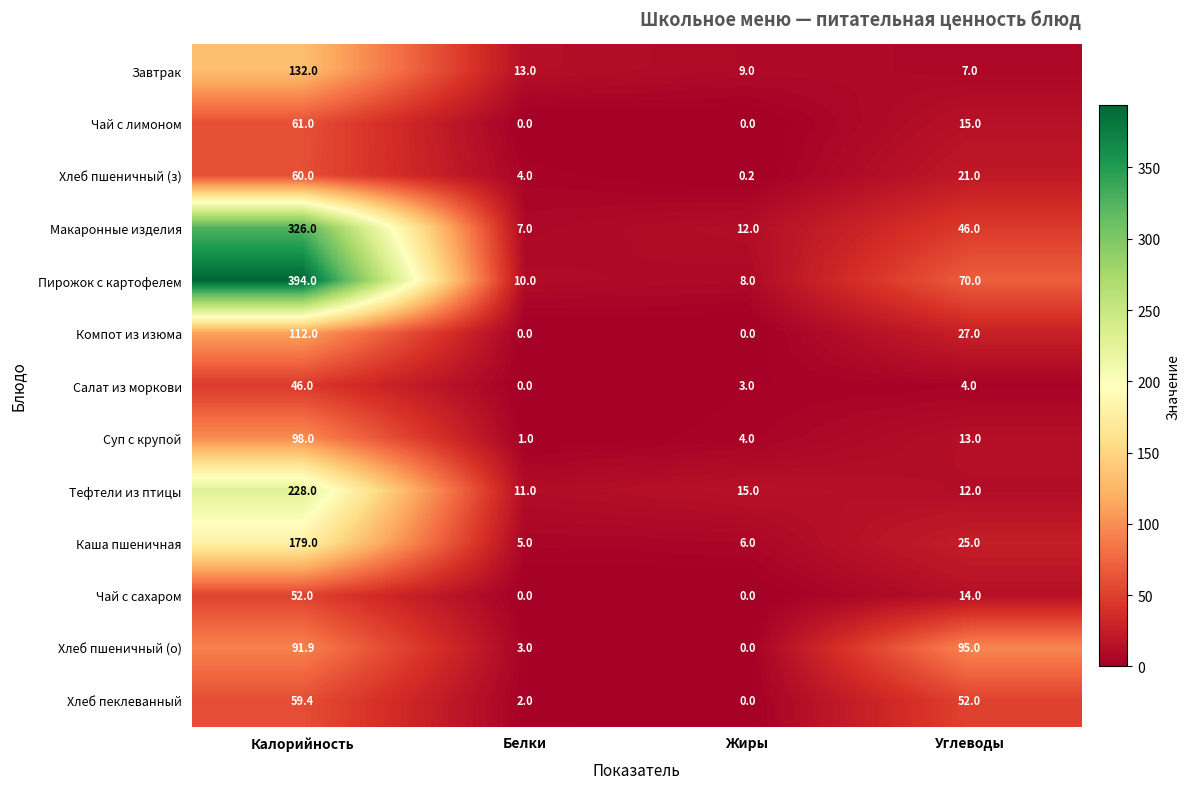

Between Калорийность and Белки, which series saw the biggest shift?

Пирожок с картофелем